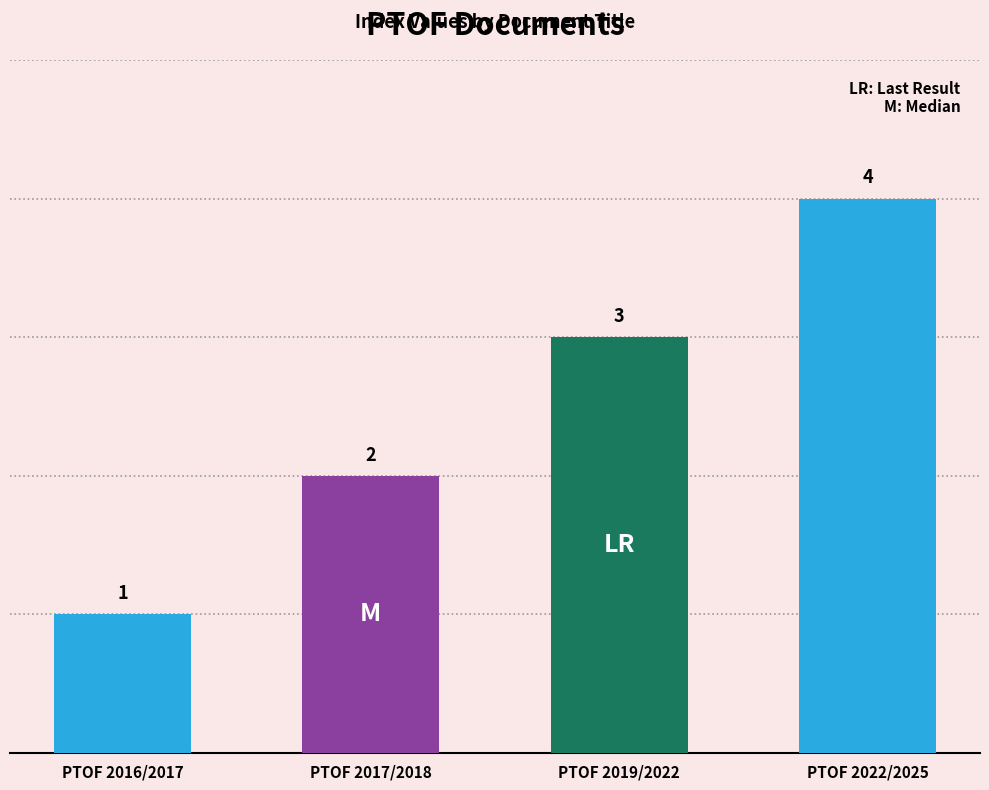

At which category does the chart reach its minimum across all series?

PTOF 2016/2017